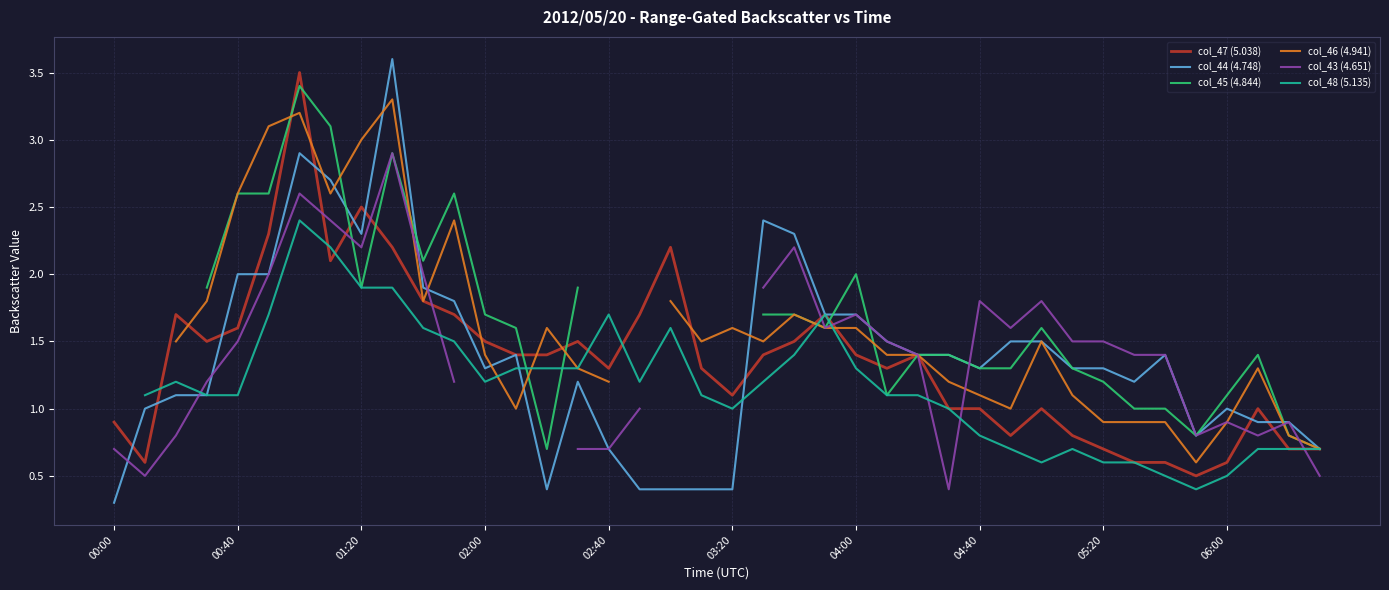

Which series has the widest spread of values?

col_44 (4.748)